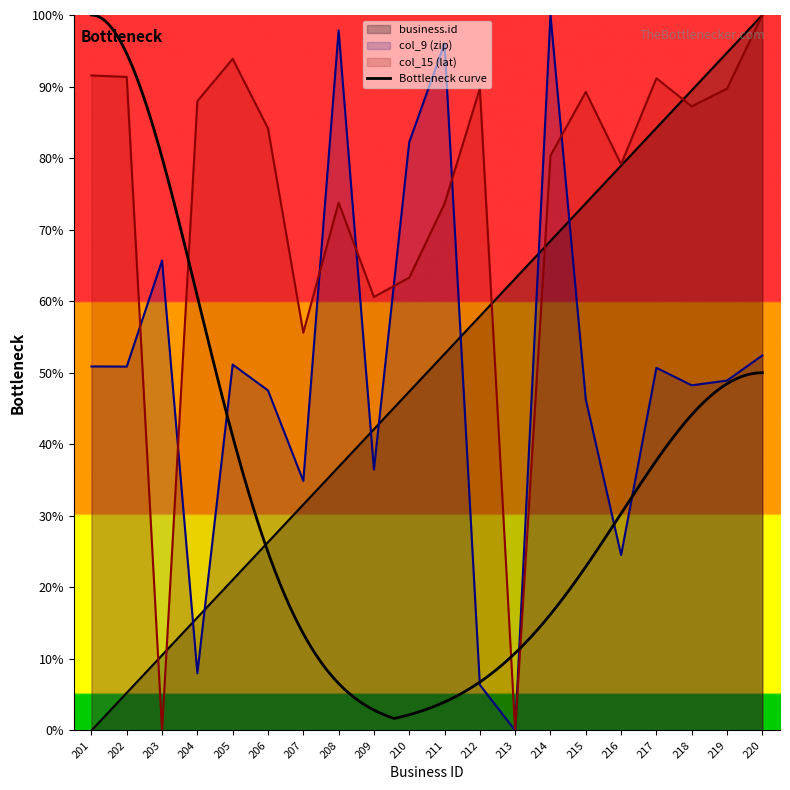

How many distinct data groups are displayed?

3